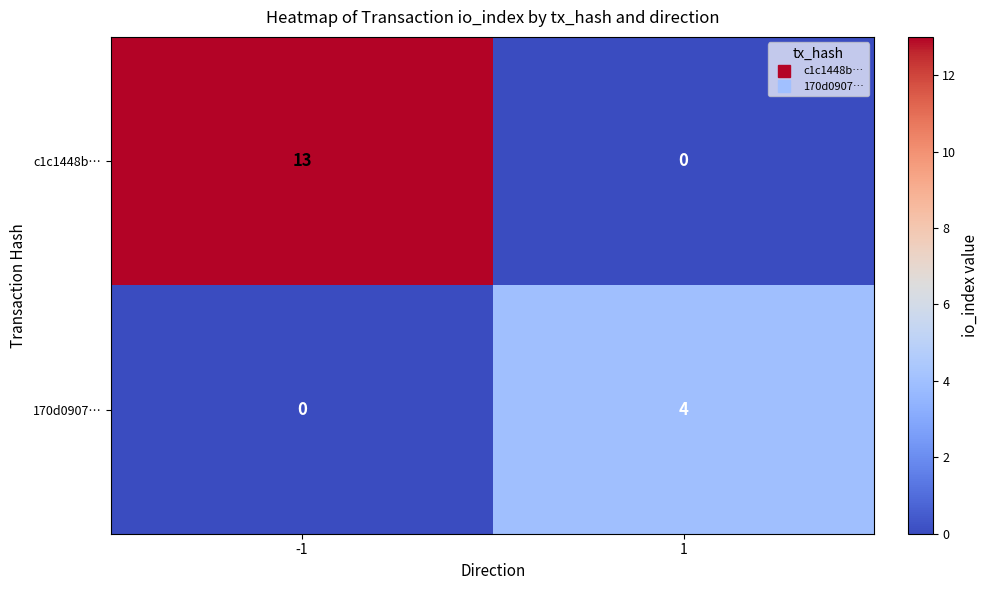

What value does the c1c1448b… series have at -1?

13